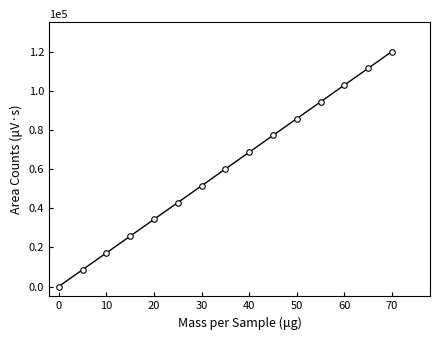

Does the chart display data point markers on the line(s)?

Yes